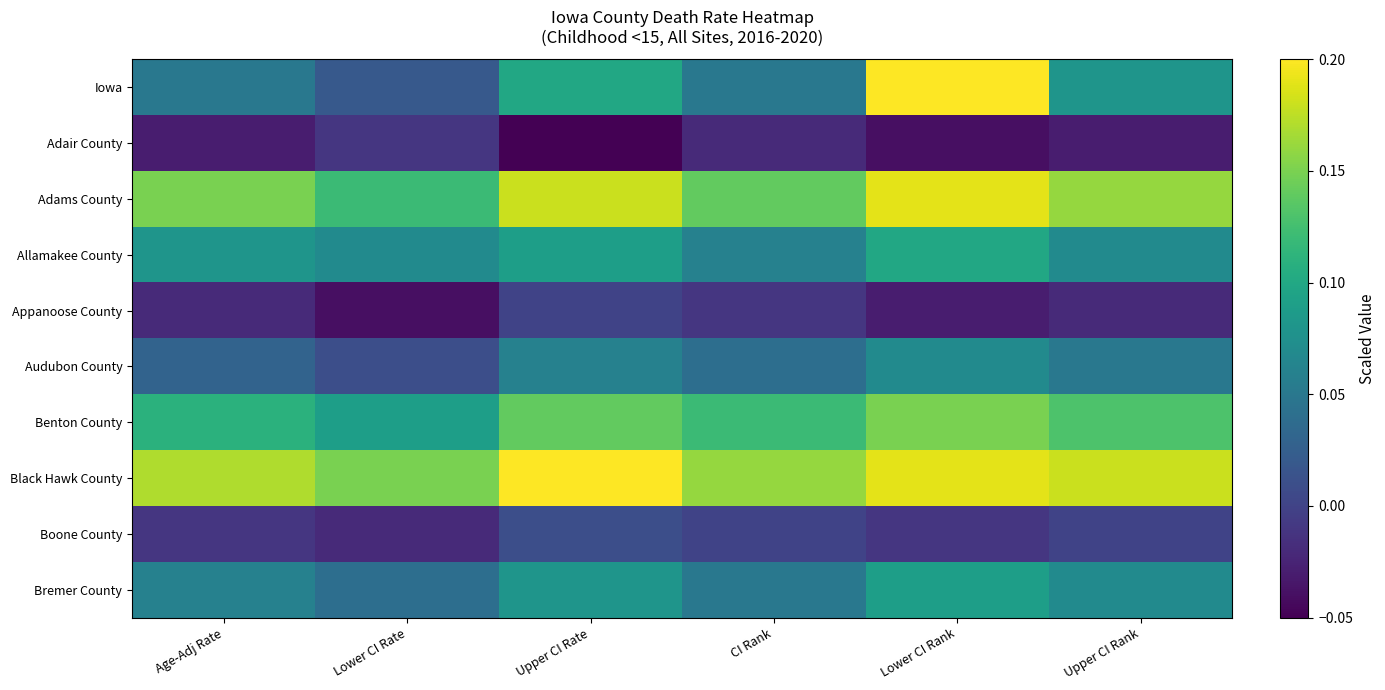

How many categories are shown in the chart?

6